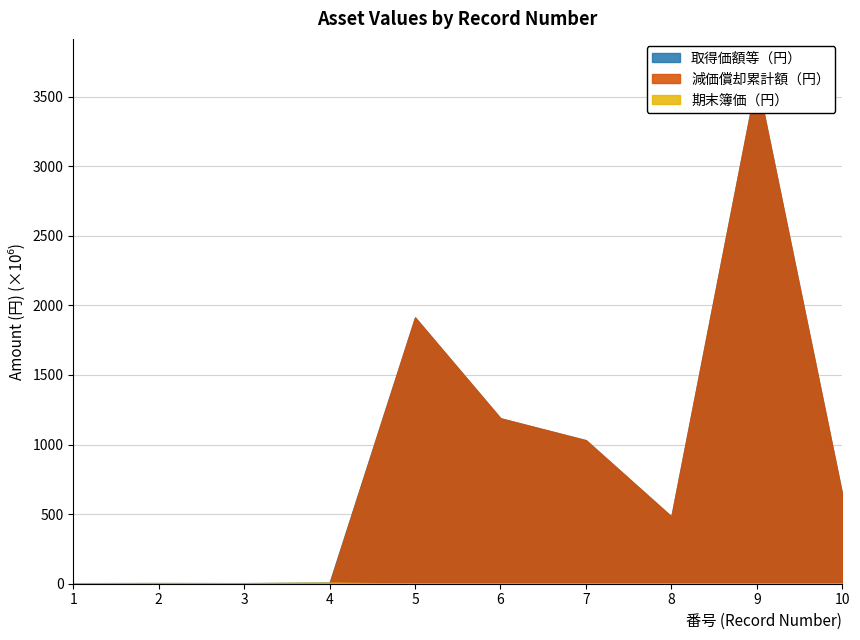

Where is the first local maximum for 期末簿価（円）?

2